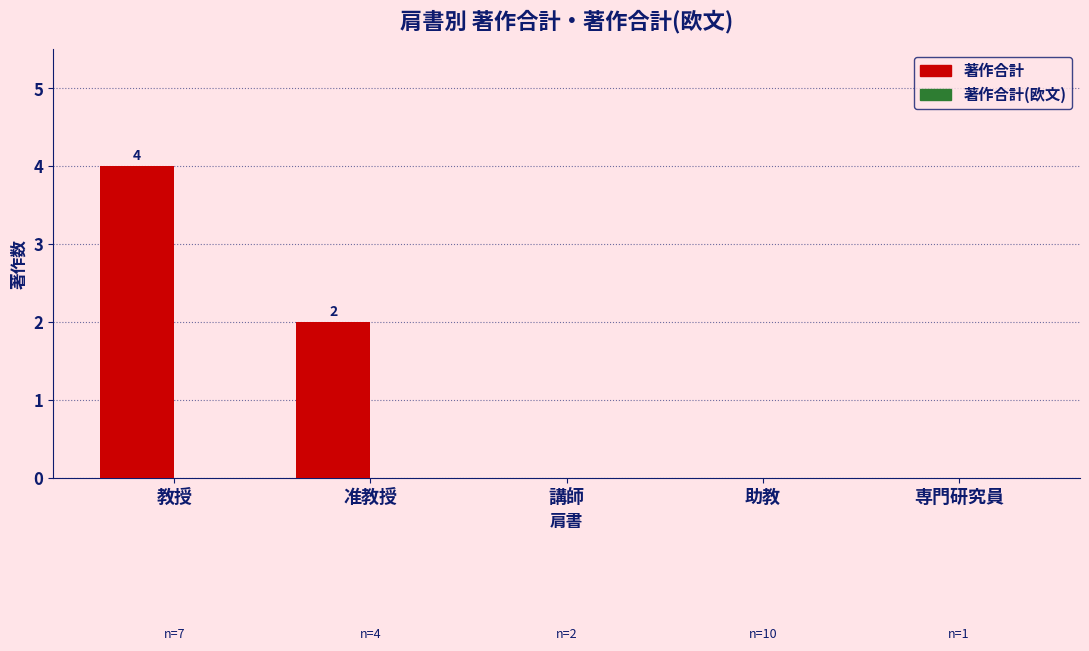

Which has a higher value, 教授 or 准教授?

教授